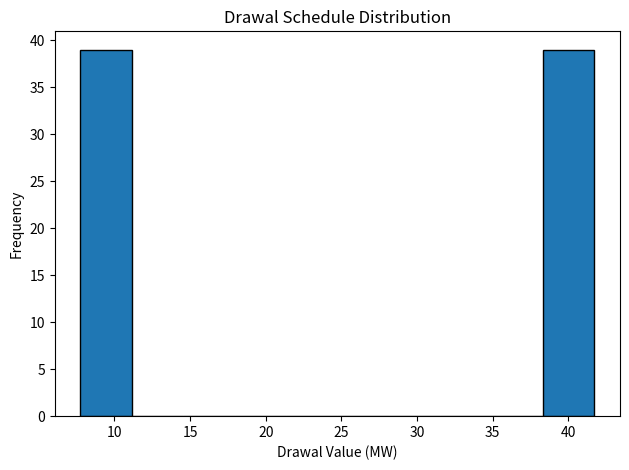

Reading left to right, transcribe this chart: for each bar, give the range it covers on the x-axis and its height. Neither the bar edges nor the heights are printed on the chart, so give them approximately, as read against the axes.

8.0 to 11.0: 39
11.0 to 14.5: 0
14.5 to 18.0: 0
18.0 to 21.5: 0
21.5 to 24.5: 0
24.5 to 28.0: 0
28.0 to 31.5: 0
31.5 to 35.0: 0
35.0 to 38.5: 0
38.5 to 41.5: 39